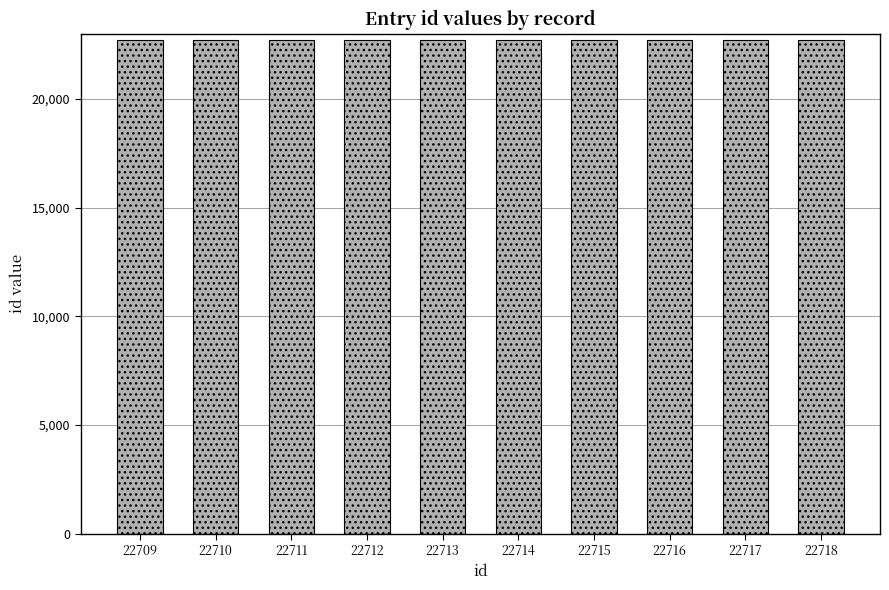

How many values are below 22714?

5